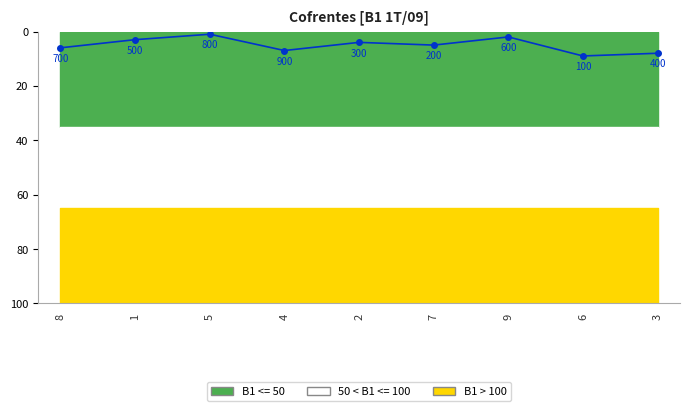

How many points are lower than both their immediate neighbors (excluding endpoints)?

3